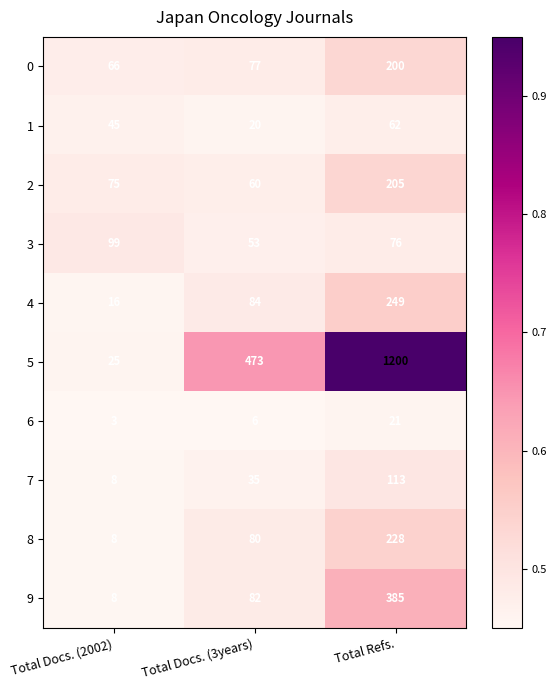

Is it true that 4 equals 84 at Total Docs. (3years)?

True